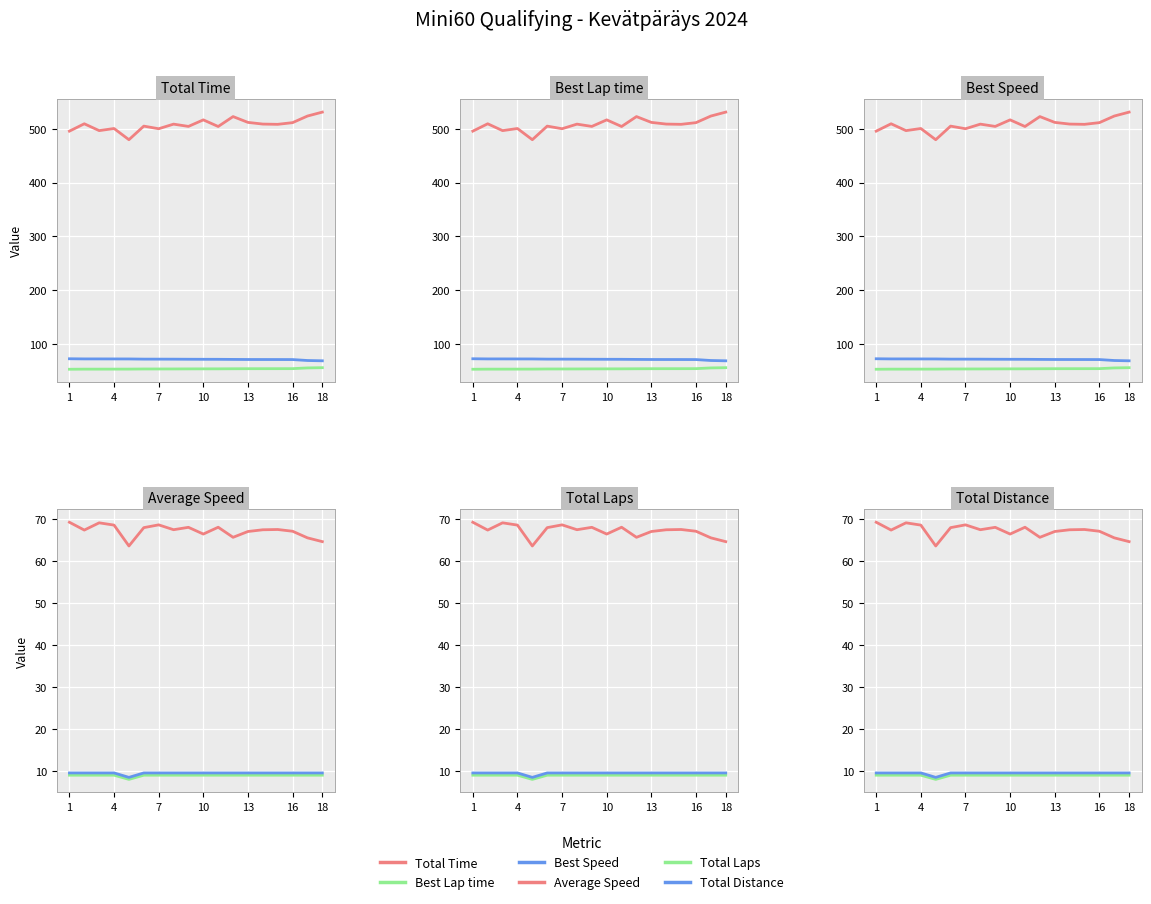

Does the chart display data point markers on the line(s)?

No